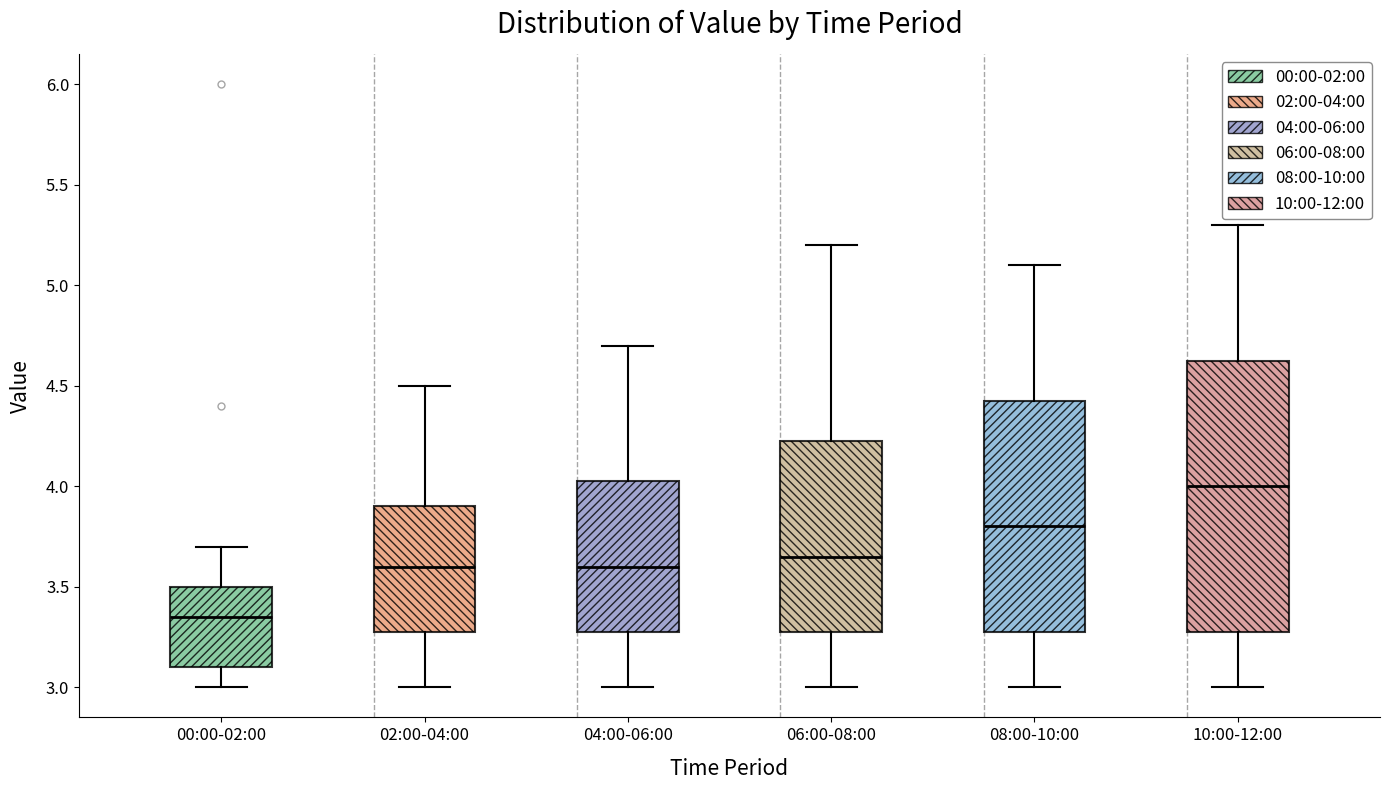

Reading left to right, read every box against the y-axis: the position of its median line, the range the box covers, and the ends of its whiskers. The values are not printed on the chart, so give them approximately, as read against the axis.

00:00-02:00: median 3.35, box 3.10 to 3.50, whiskers 3.00 to 3.70
02:00-04:00: median 3.60, box 3.30 to 3.90, whiskers 3.00 to 4.50
04:00-06:00: median 3.60, box 3.30 to 4.05, whiskers 3.00 to 4.70
06:00-08:00: median 3.65, box 3.30 to 4.25, whiskers 3.00 to 5.20
08:00-10:00: median 3.80, box 3.30 to 4.45, whiskers 3.00 to 5.10
10:00-12:00: median 4.00, box 3.30 to 4.65, whiskers 3.00 to 5.30